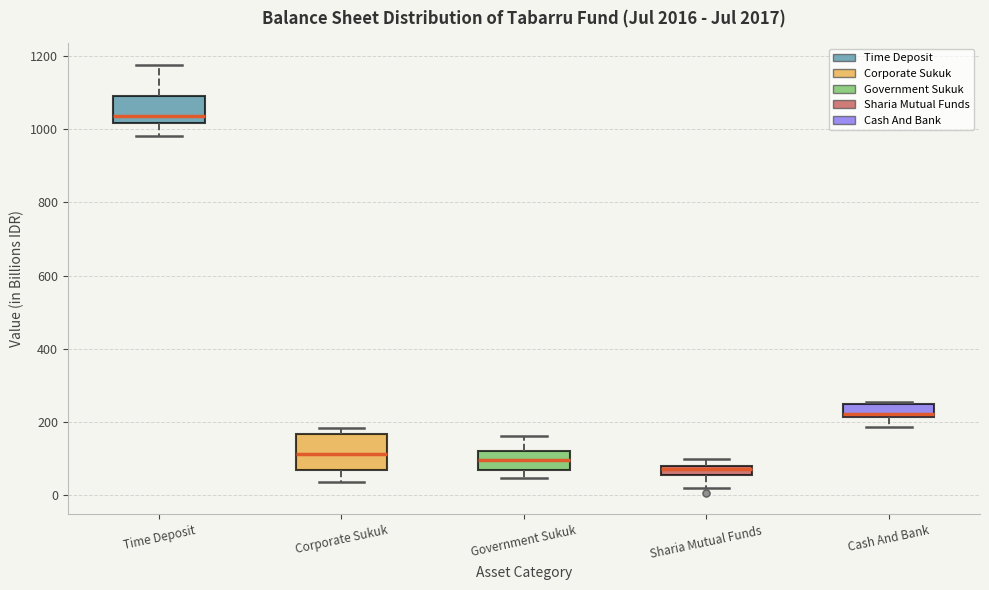

Where is the upper edge of the box for Government Sukuk on the y-axis? The values are not printed on the chart, so give them approximately, as read against the axis.

120